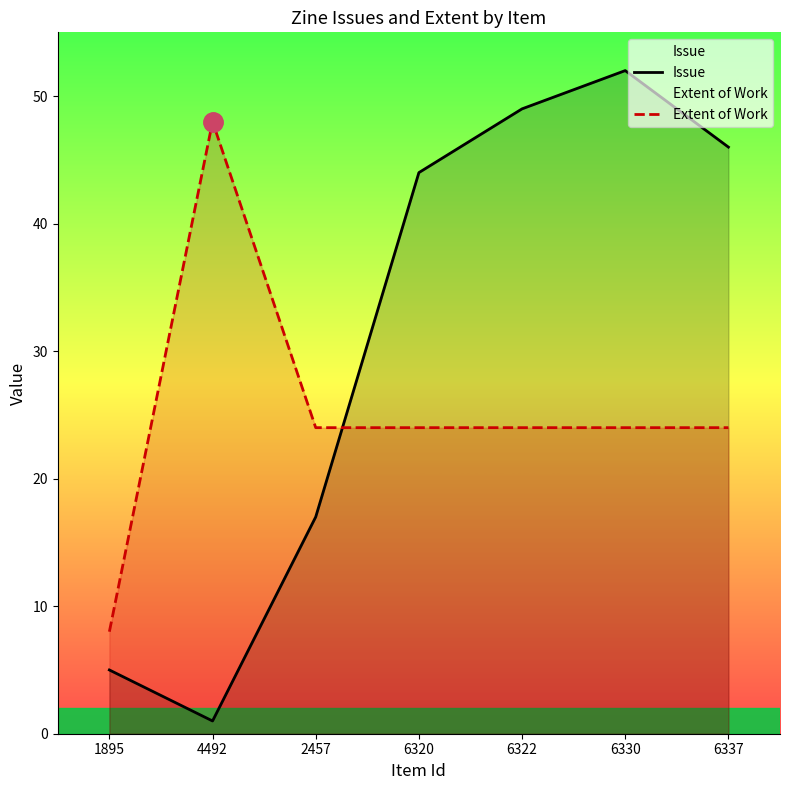

How many series are shown in this chart?

2